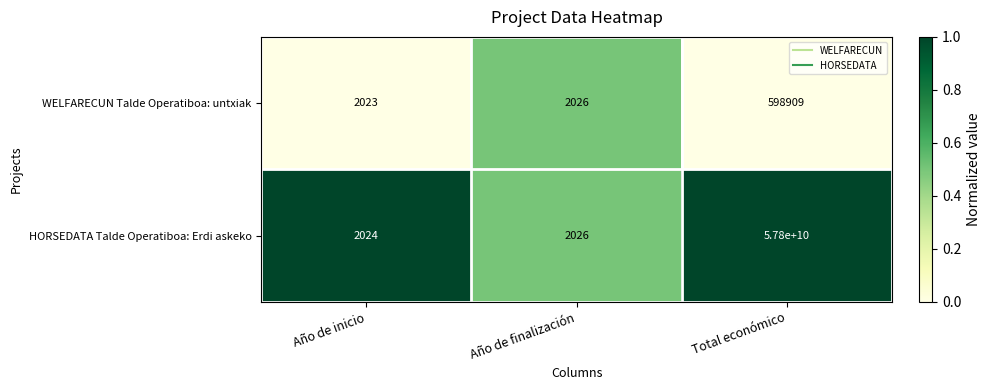

What is the total value across all series at Total económico?

57800598909